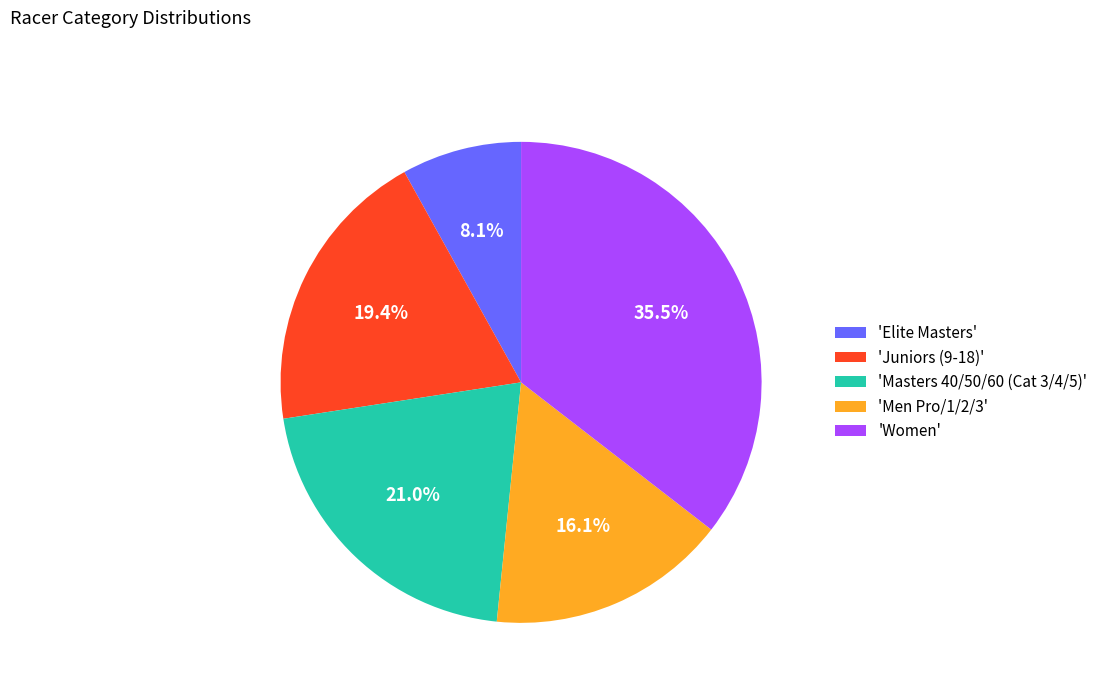

Approximately how many times larger is the value at 'Juniors (9-18)' compared to 'Masters 40/50/60 (Cat 3/4/5)'?

0.9